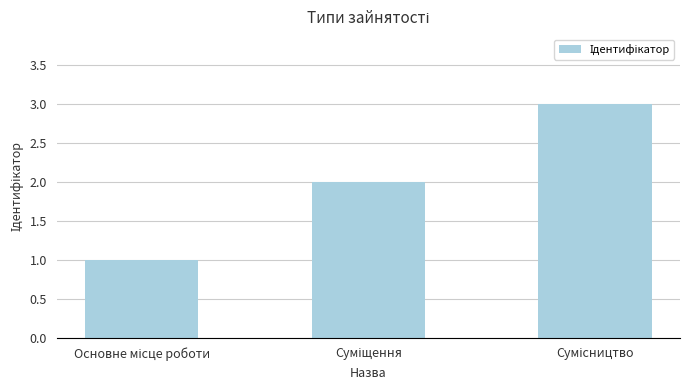

What is the minimum value shown in the chart?

1